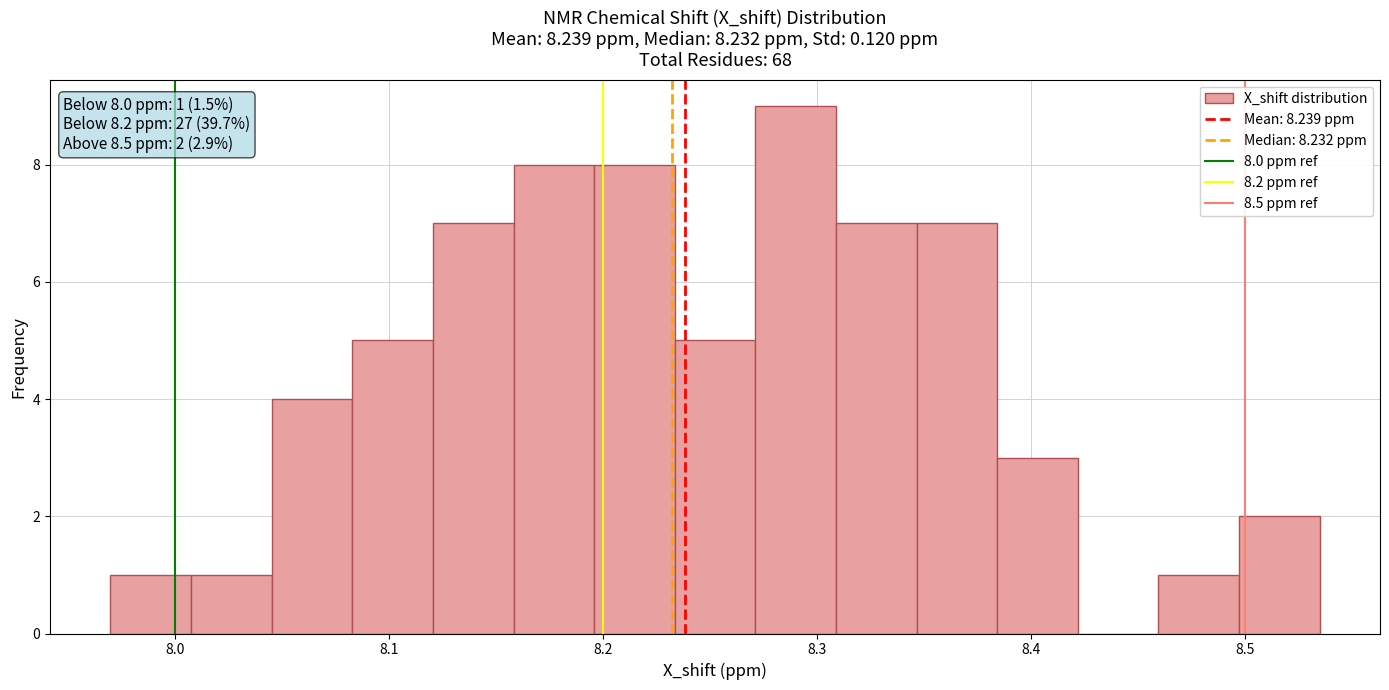

Read against the x-axis, roughly where is the centre of the tallest bar?

8.29